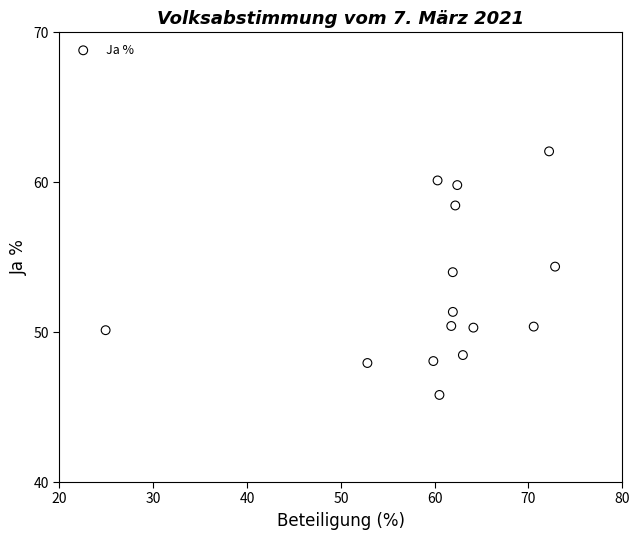

What Y value in the scatter plot is closest to 53?

54.0